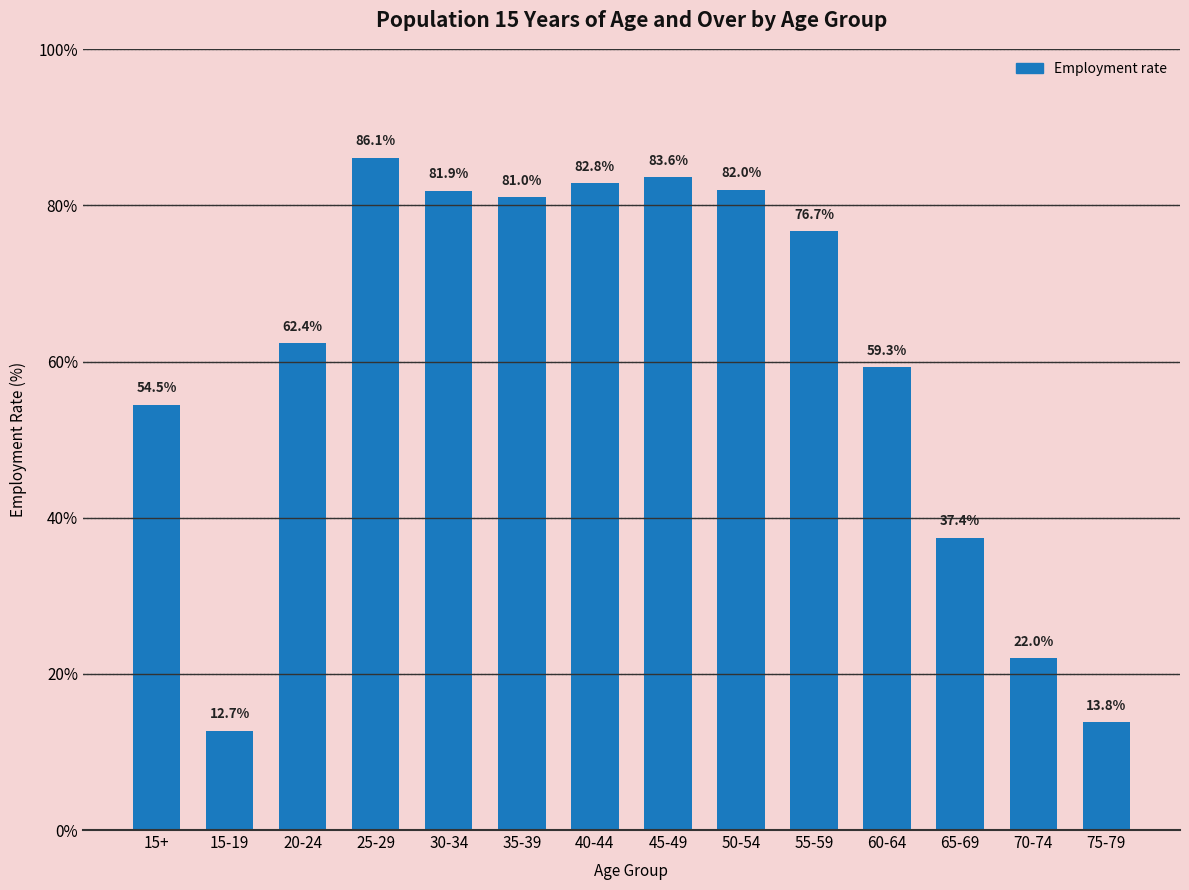

What is the ratio of the value at 20-24 to the value at 35-39?

0.8